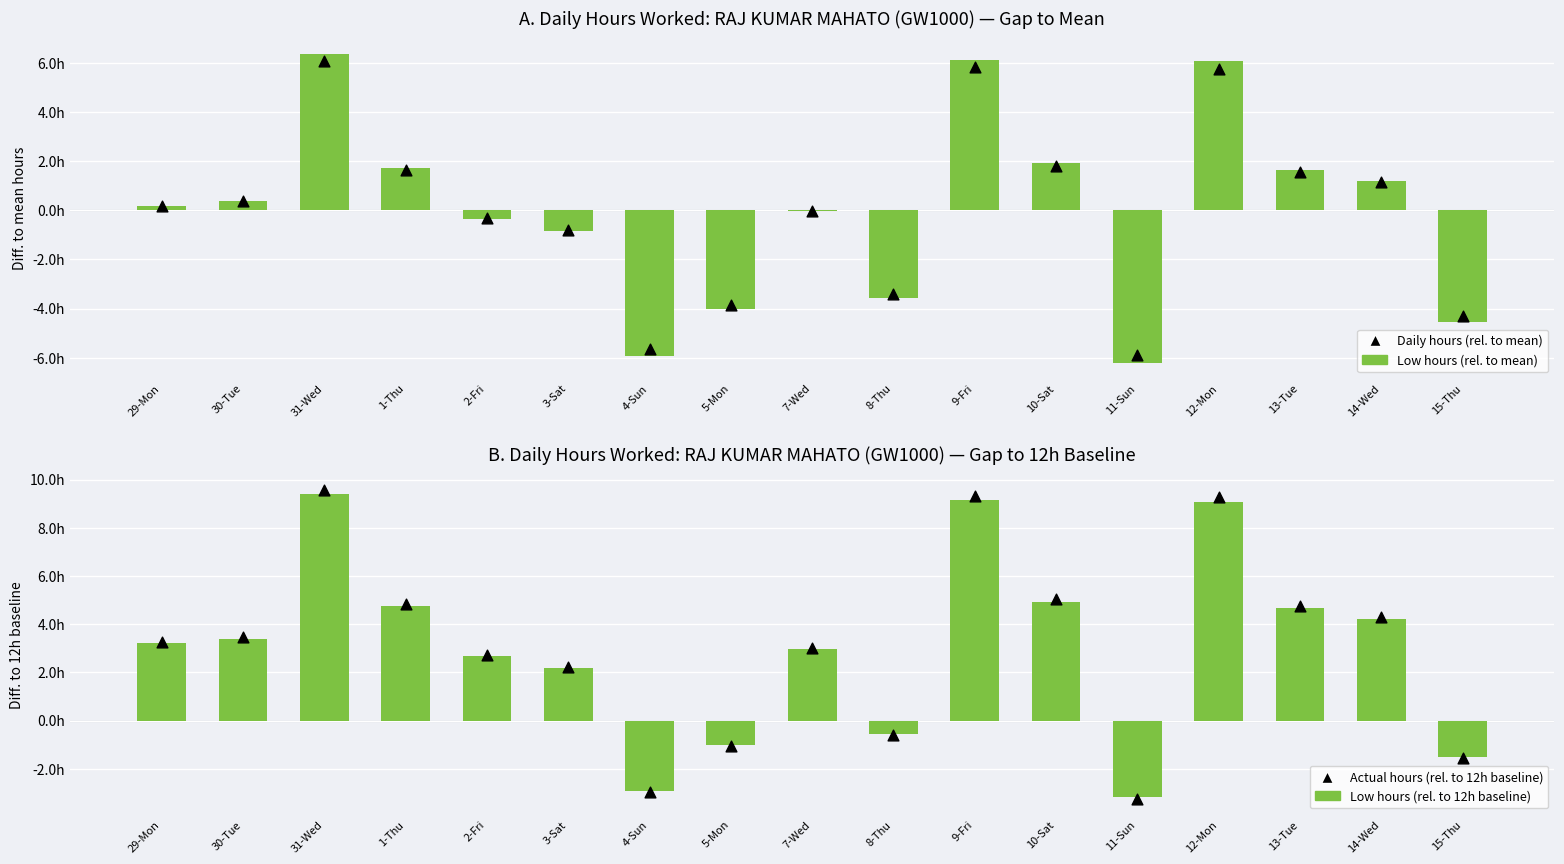

Which series has the widest spread of Y values?

Actual hours (rel. to 12h baseline)